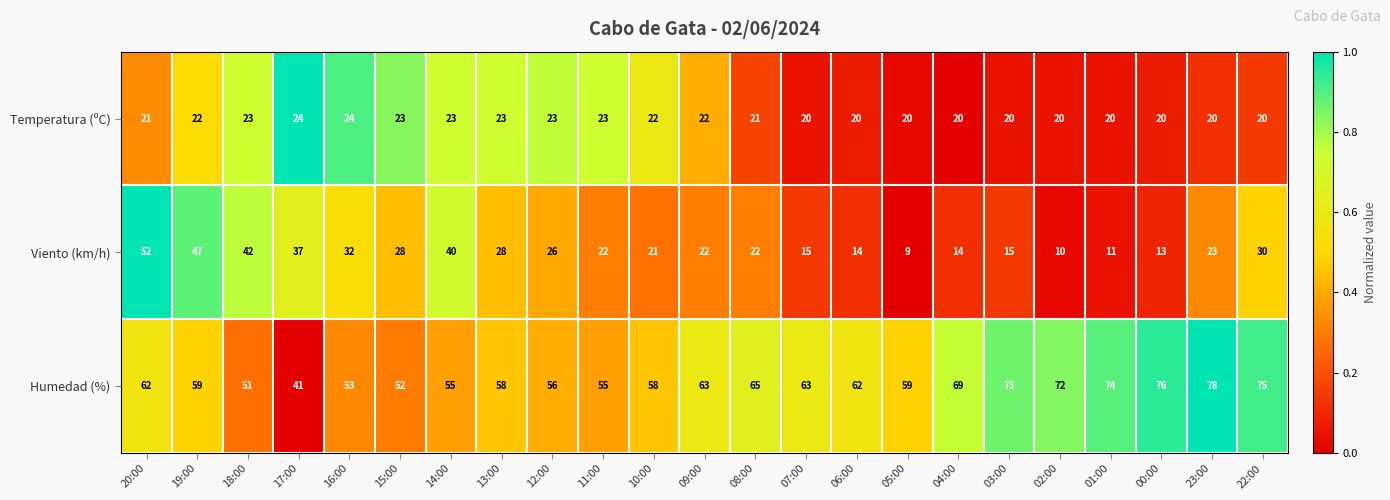

Rank the series by their maximum value, from highest to lowest.

Humedad (%), Viento (km/h), Temperatura (ºC)